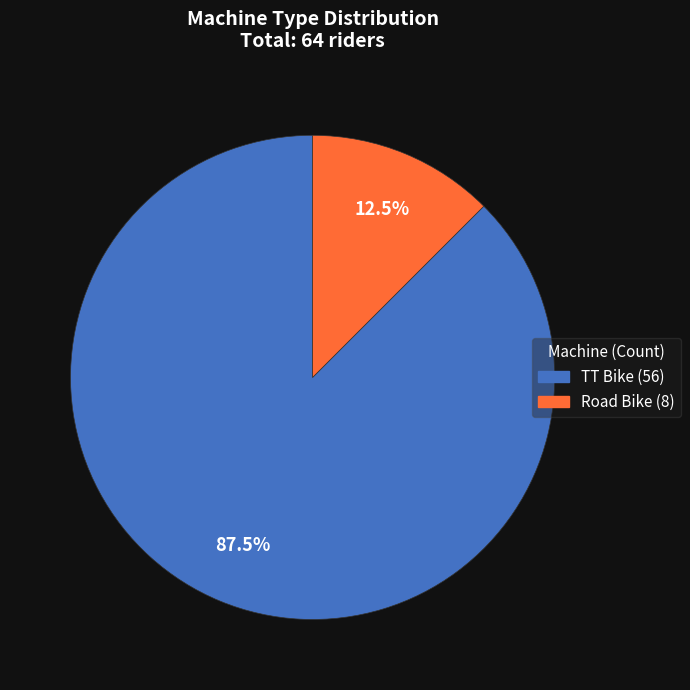

Between TT Bike and Road Bike, which is larger?

TT Bike